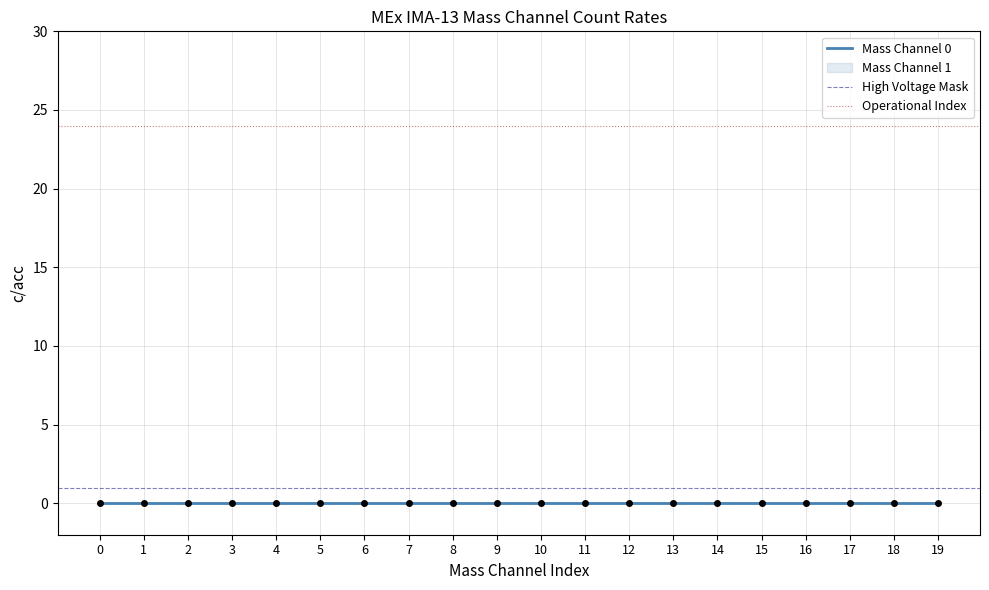

What is the total value across all series at 3?

25